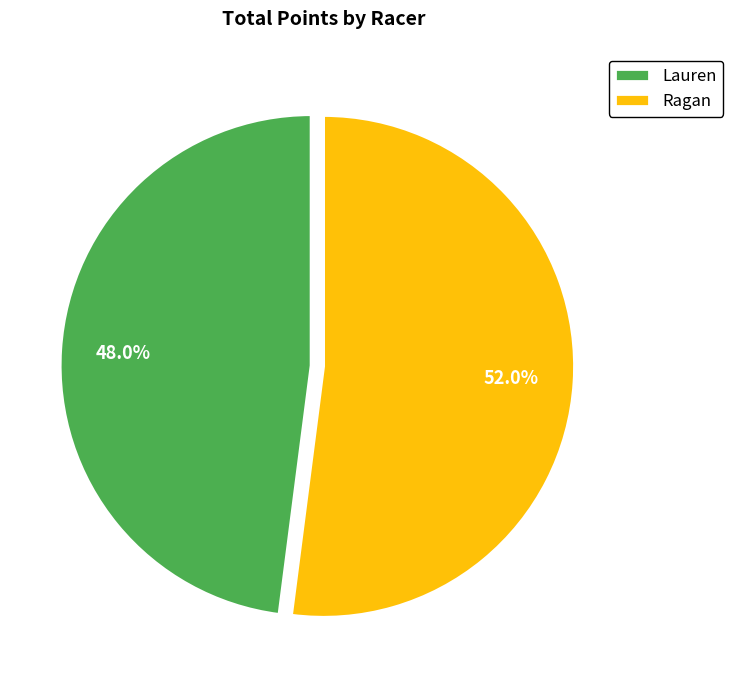

Rank the categories by value from highest to lowest.

Ragan, Lauren